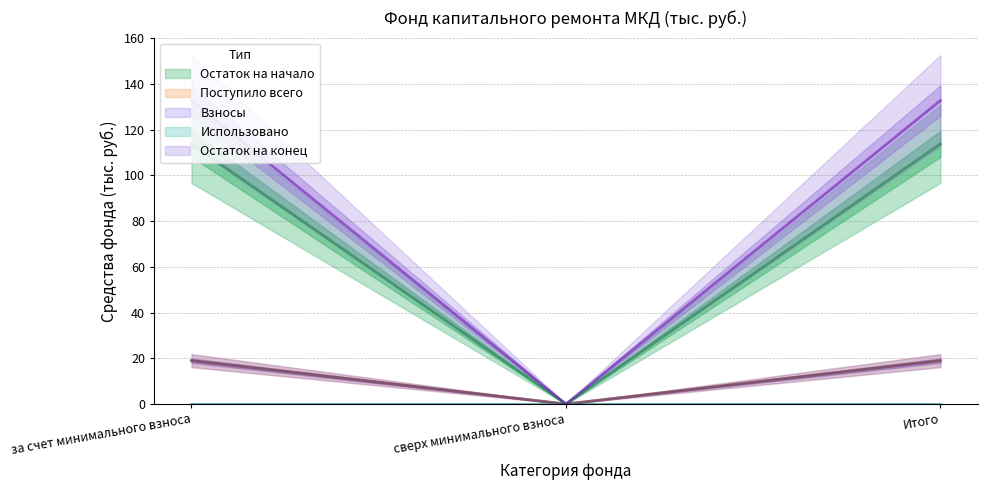

Is the value of Остаток на конец at за счет минимального взноса greater than the value of Остаток на начало at Итого?

Yes